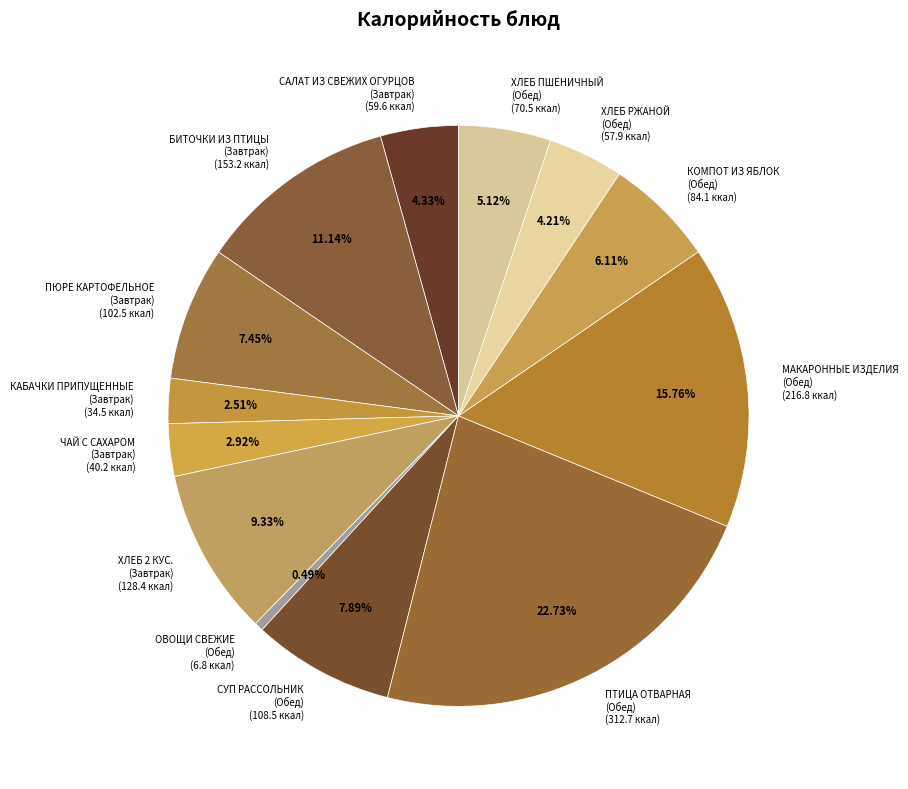

Which has a higher value, ОВОЩИ СВЕЖИЕ (Обед) (6.8 ккал) or СУП РАССОЛЬНИК (Обед) (108.5 ккал)?

СУП РАССОЛЬНИК (Обед) (108.5 ккал)